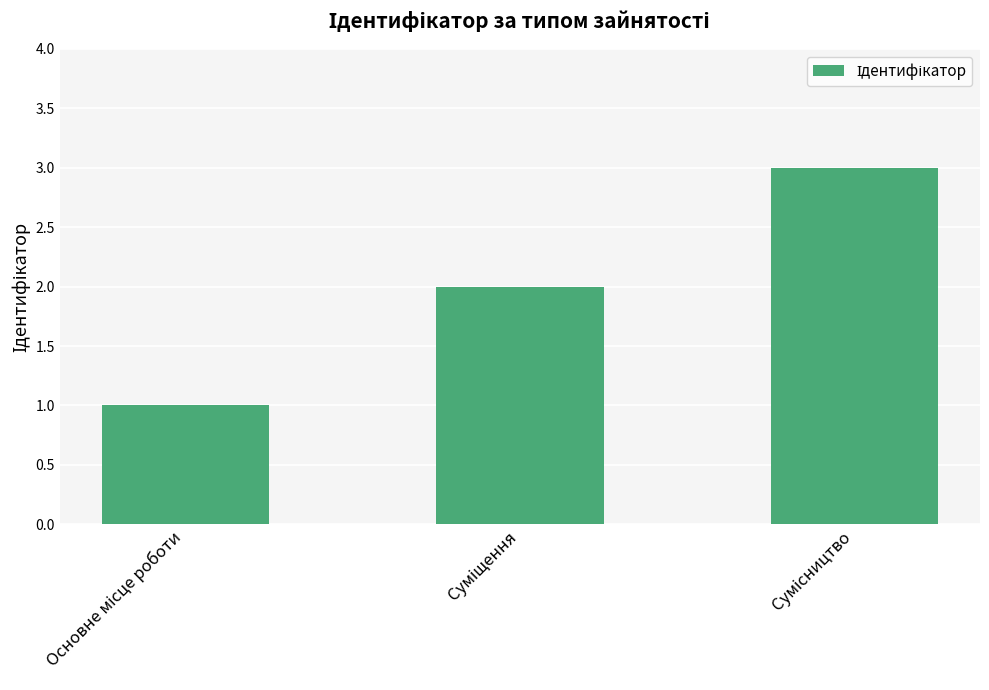

What is the maximum value shown in the chart?

3